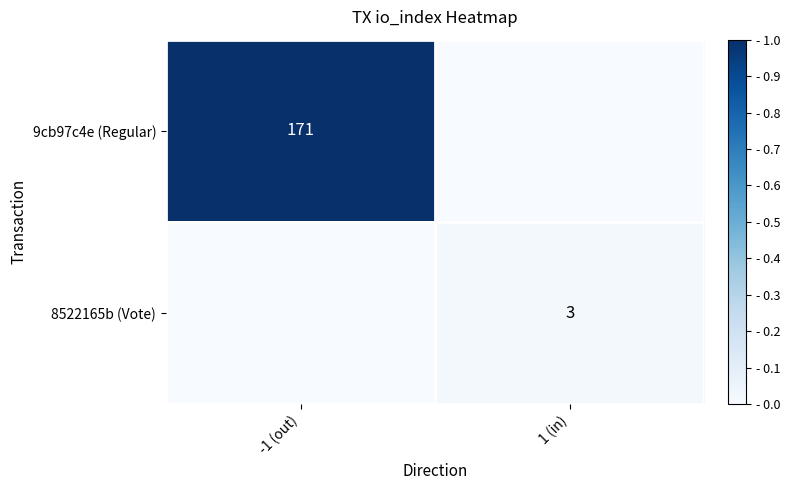

The value of 9cb97c4e (Regular) at -1 (out) is 42. True or false?

False